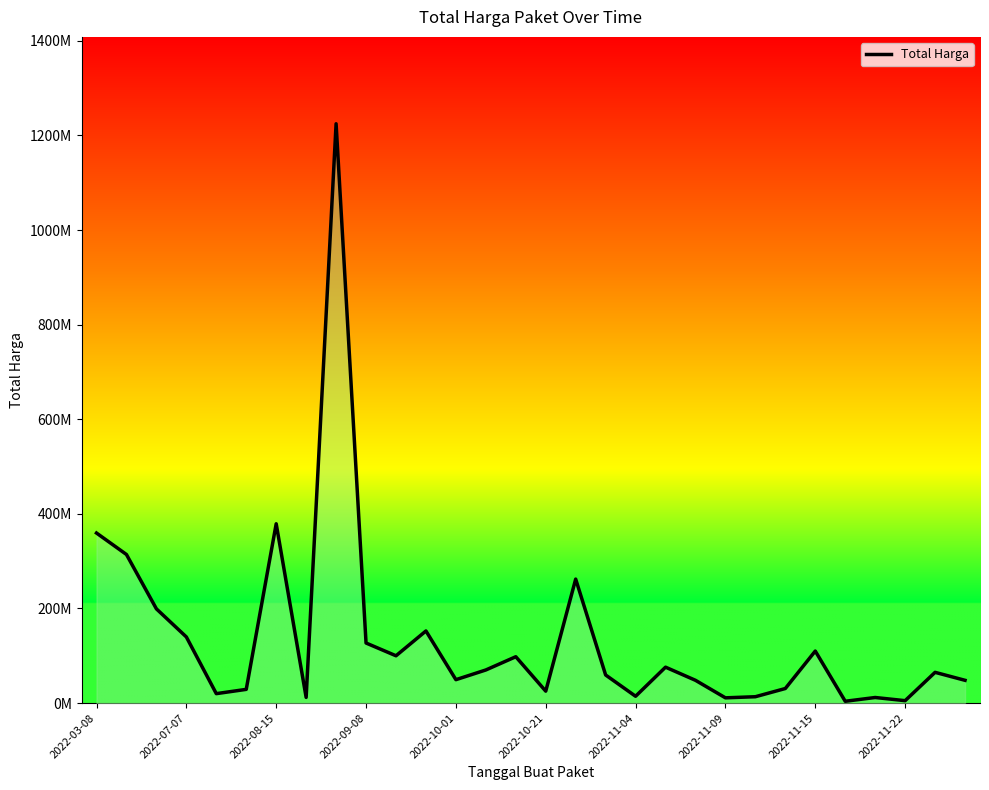

Does the chart display data point markers on the line(s)?

No